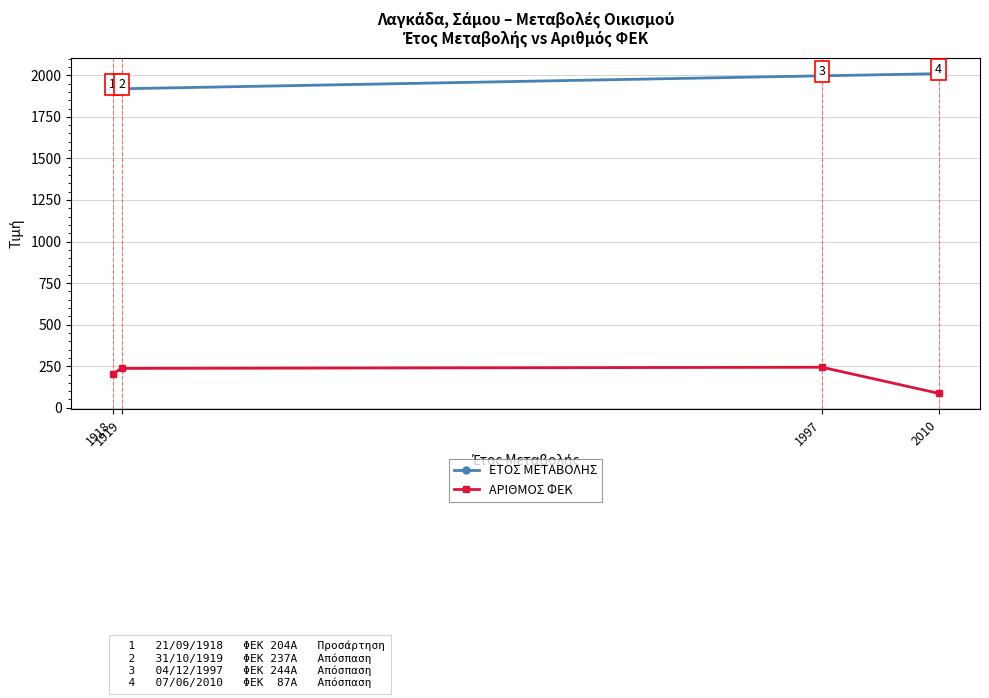

Reading left to right, transcribe all the data shown in this chart.

ΕΤΟΣ ΜΕΤΑΒΟΛΗΣ: 1918	1919	1997	2010
ΑΡΙΘΜΟΣ ΦΕΚ: 204	237	244	87